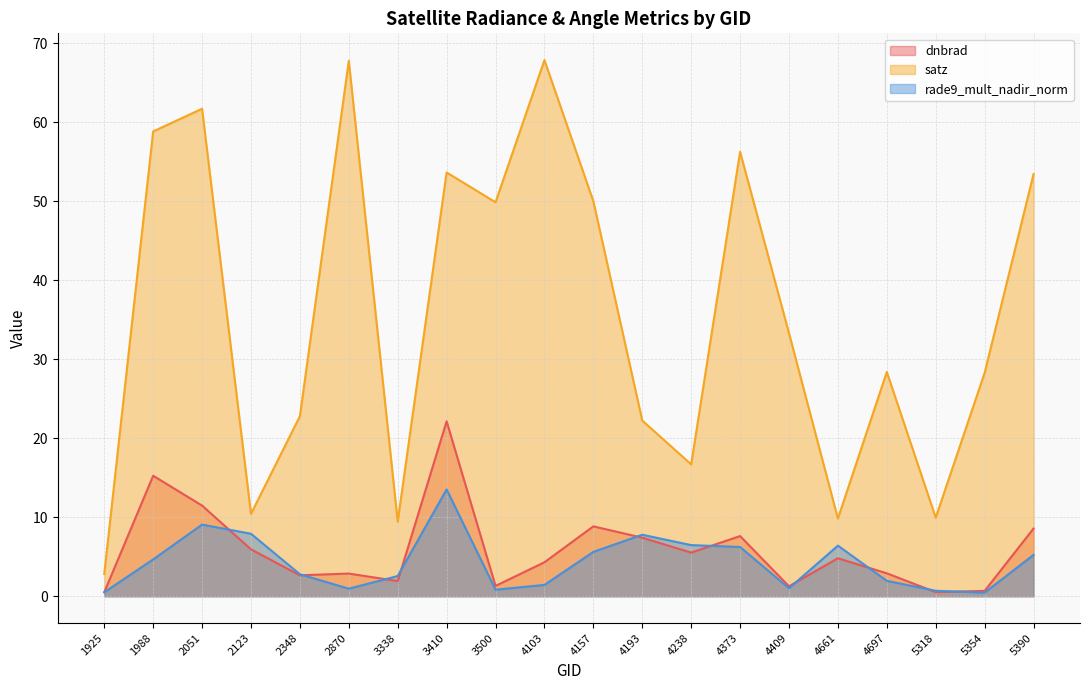

What is the difference between the maximum and minimum values in the dnbrad series?

21.6